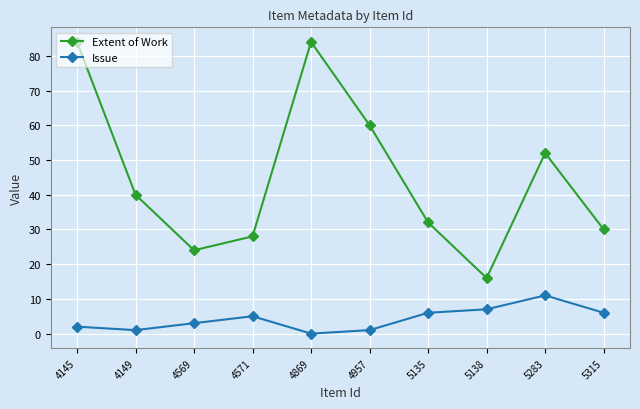

How many data points does each series have?

10